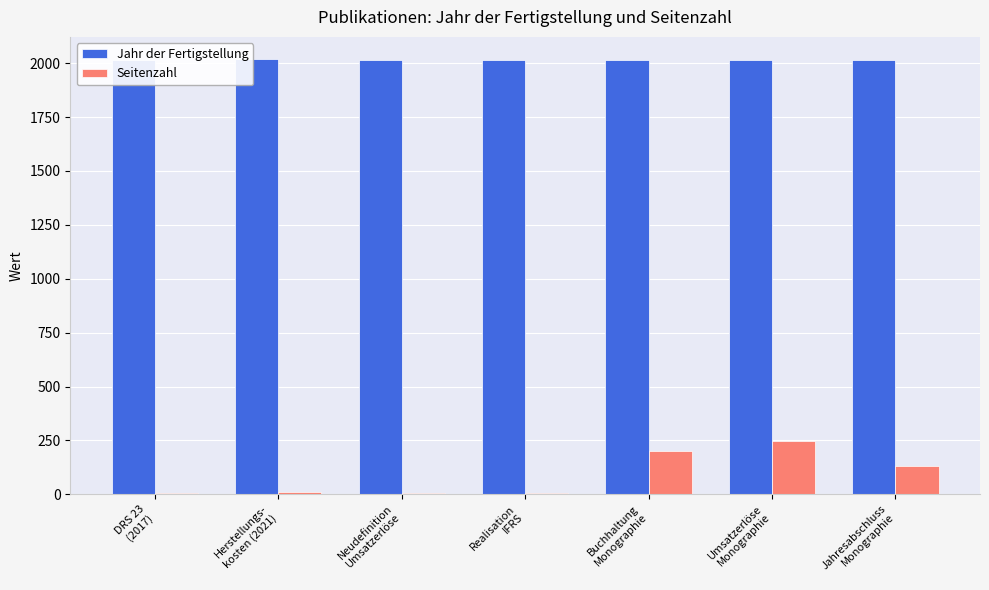

What is the sum of the Seitenzahl values at Umsatzerlöse
Monographie and Realisation
IFRS?

253